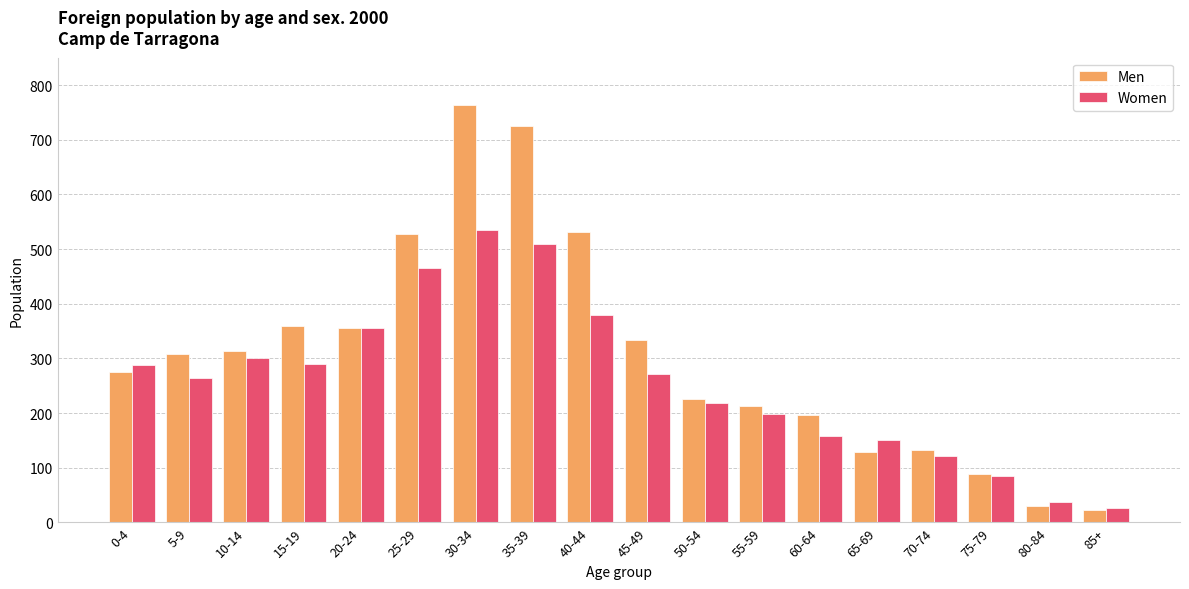

What is the approximate value of Men at 5-9, to the nearest 100?

300